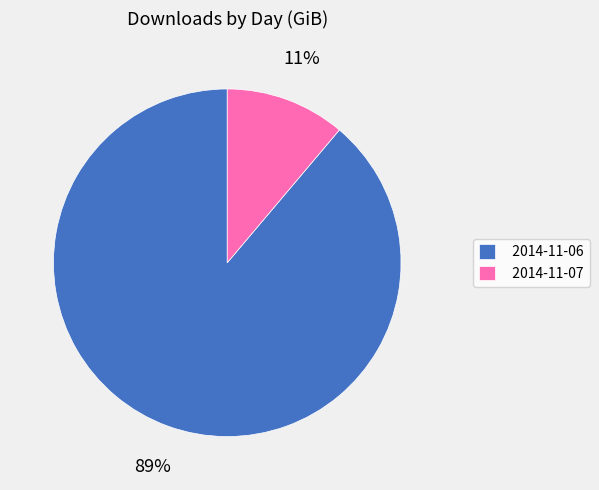

Which slice represents more than half of the pie?

2014-11-06